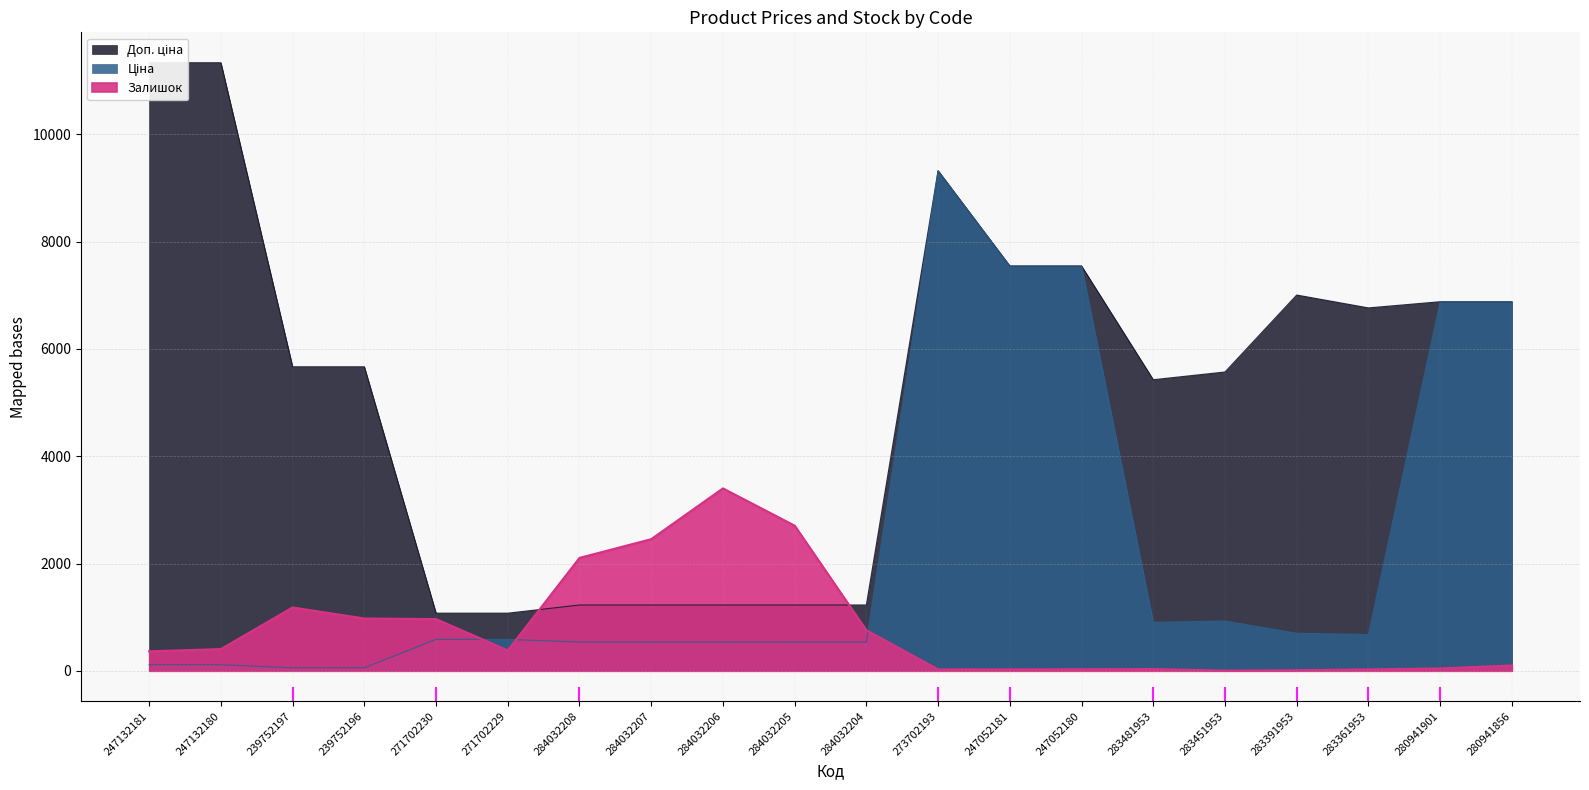

What is the difference between the maximum and minimum values in the Ціна series?

9264.7